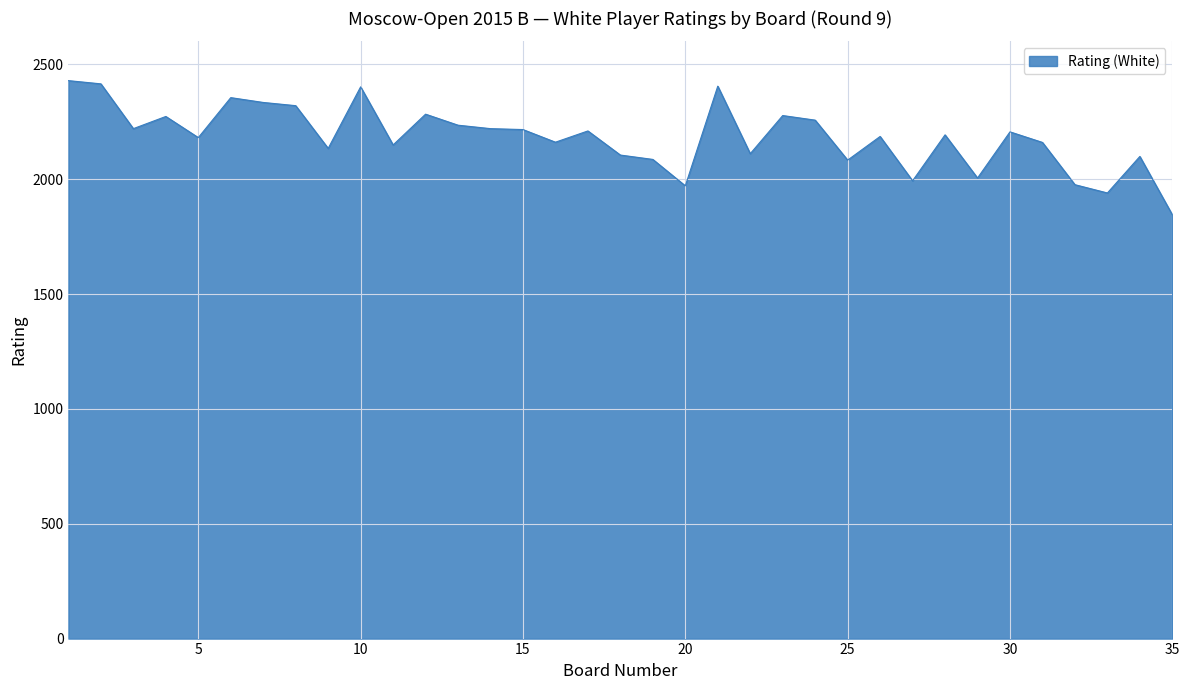

True or false: the data has more than 2 interior local peaks.

True